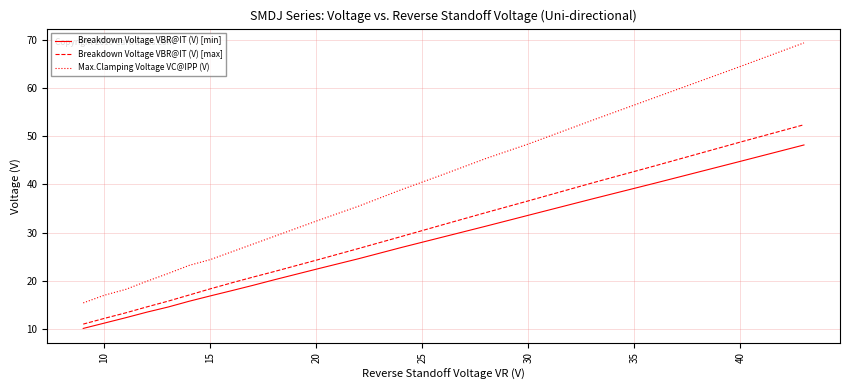

Which series has the largest range (max minus min)?

Max.Clamping Voltage VC@IPP (V)